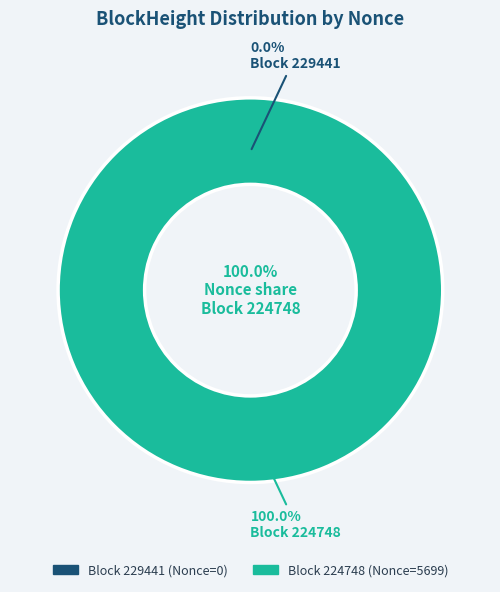

To the nearest percent, what is the average slice percentage?

50%